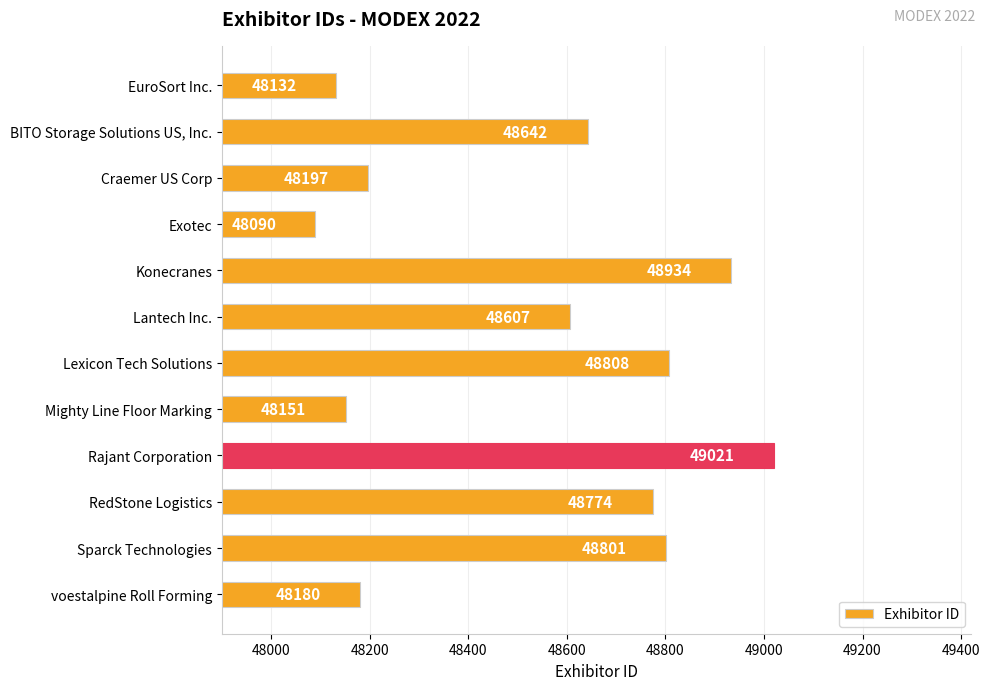

Does the chart contain stacked bars?

No